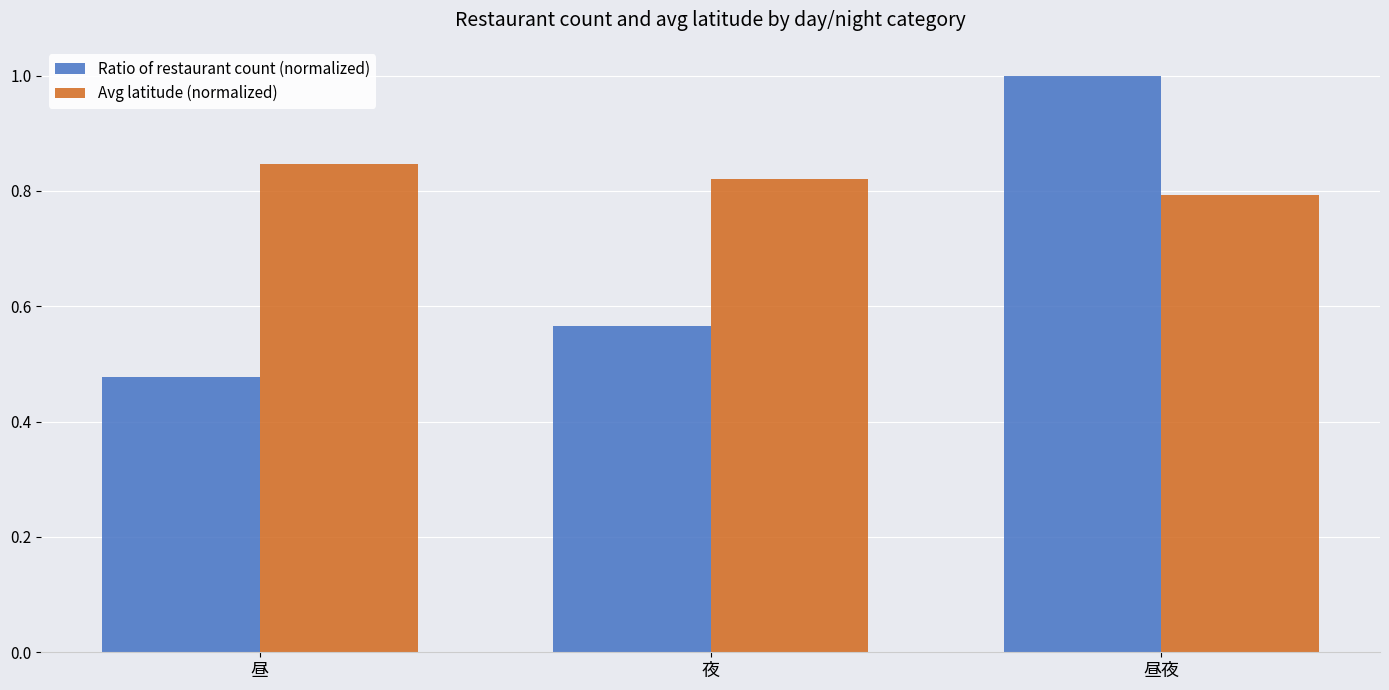

At how many categories does at least one series exceed 0?

3